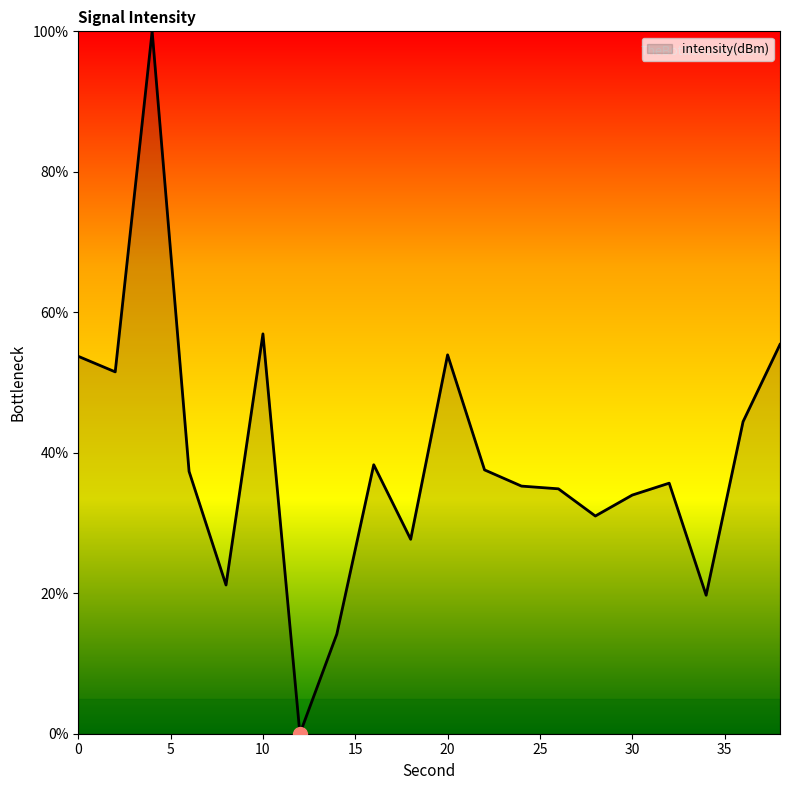

What is the average value?

39.1